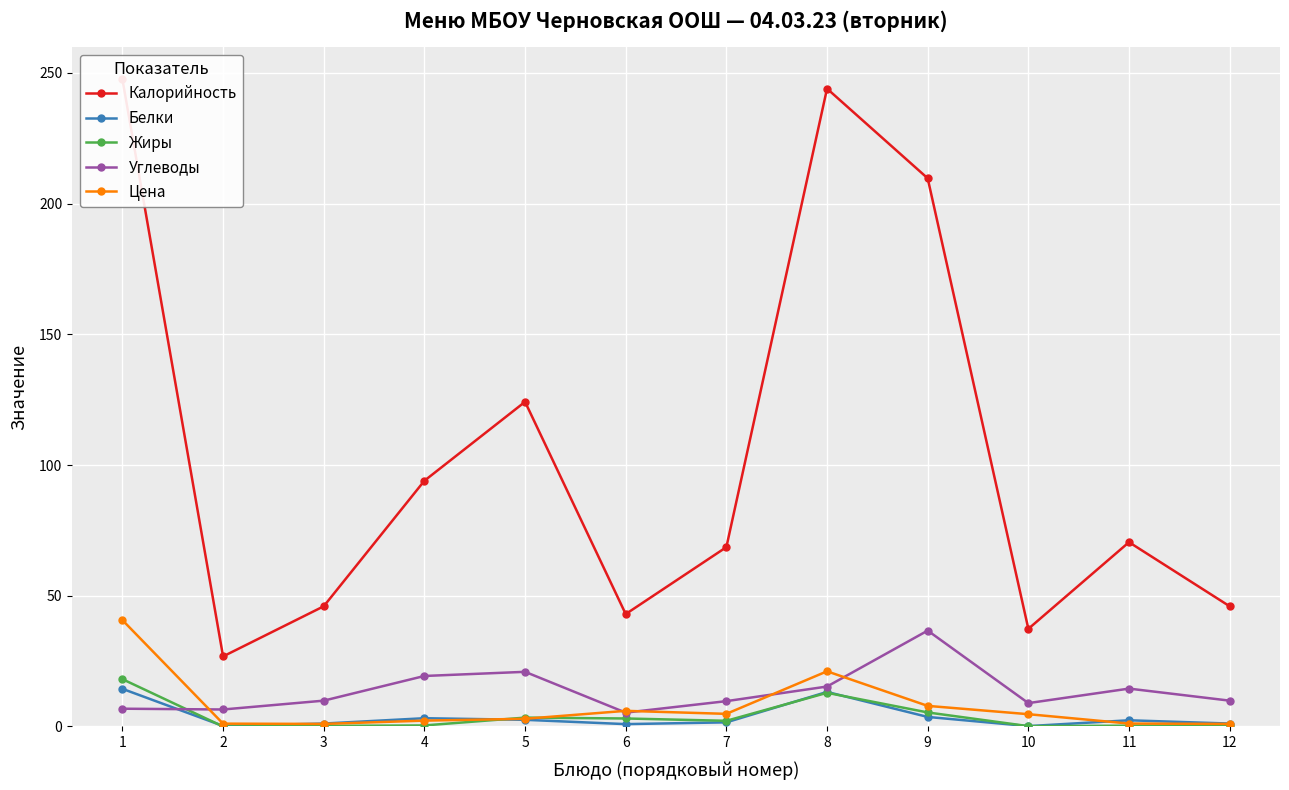

The value of Белки at 7 is 2.1. True or false?

False